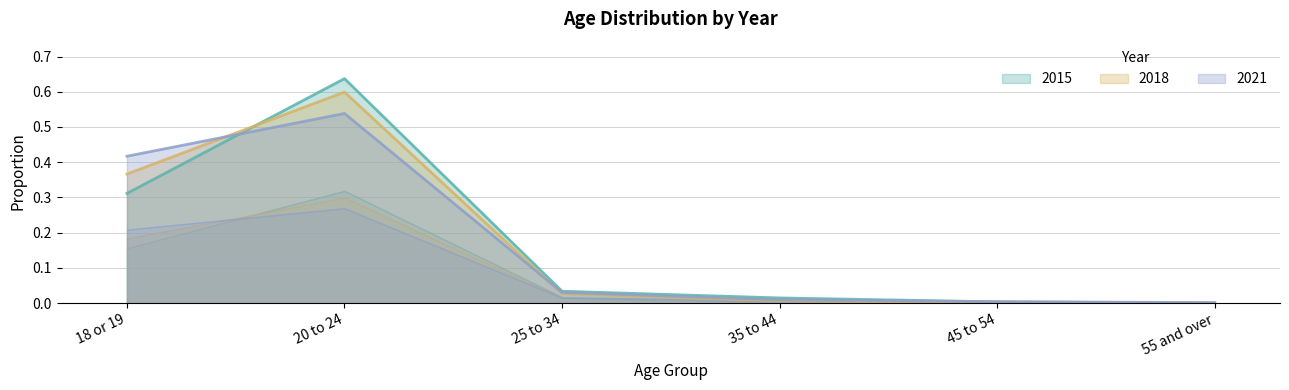

Between which two adjacent categories do 2021 and 2015 first intersect?

18 or 19 and 20 to 24